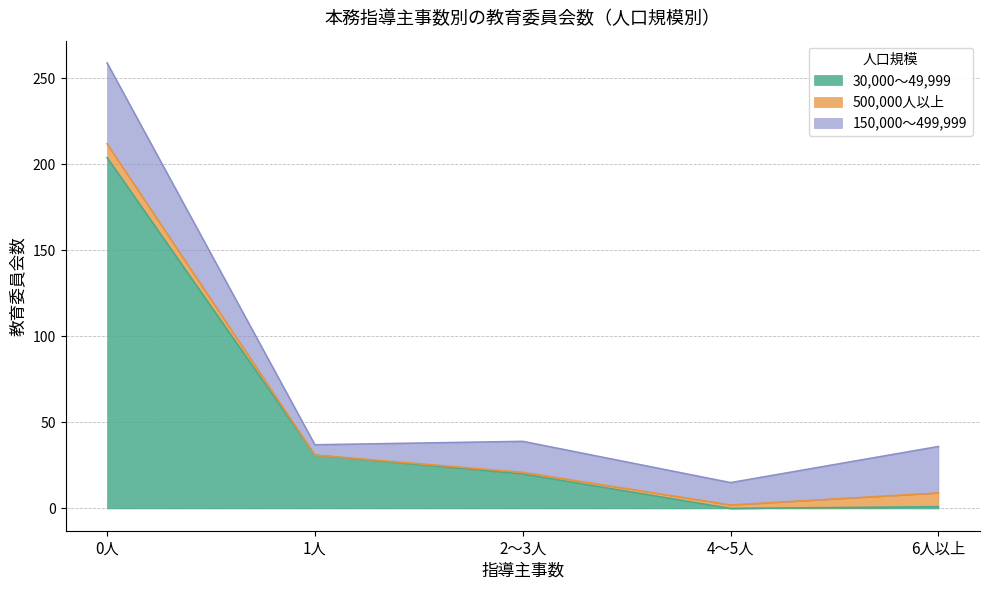

True or false: 30,000～49,999 and 150,000～499,999 intersect in this chart.

True